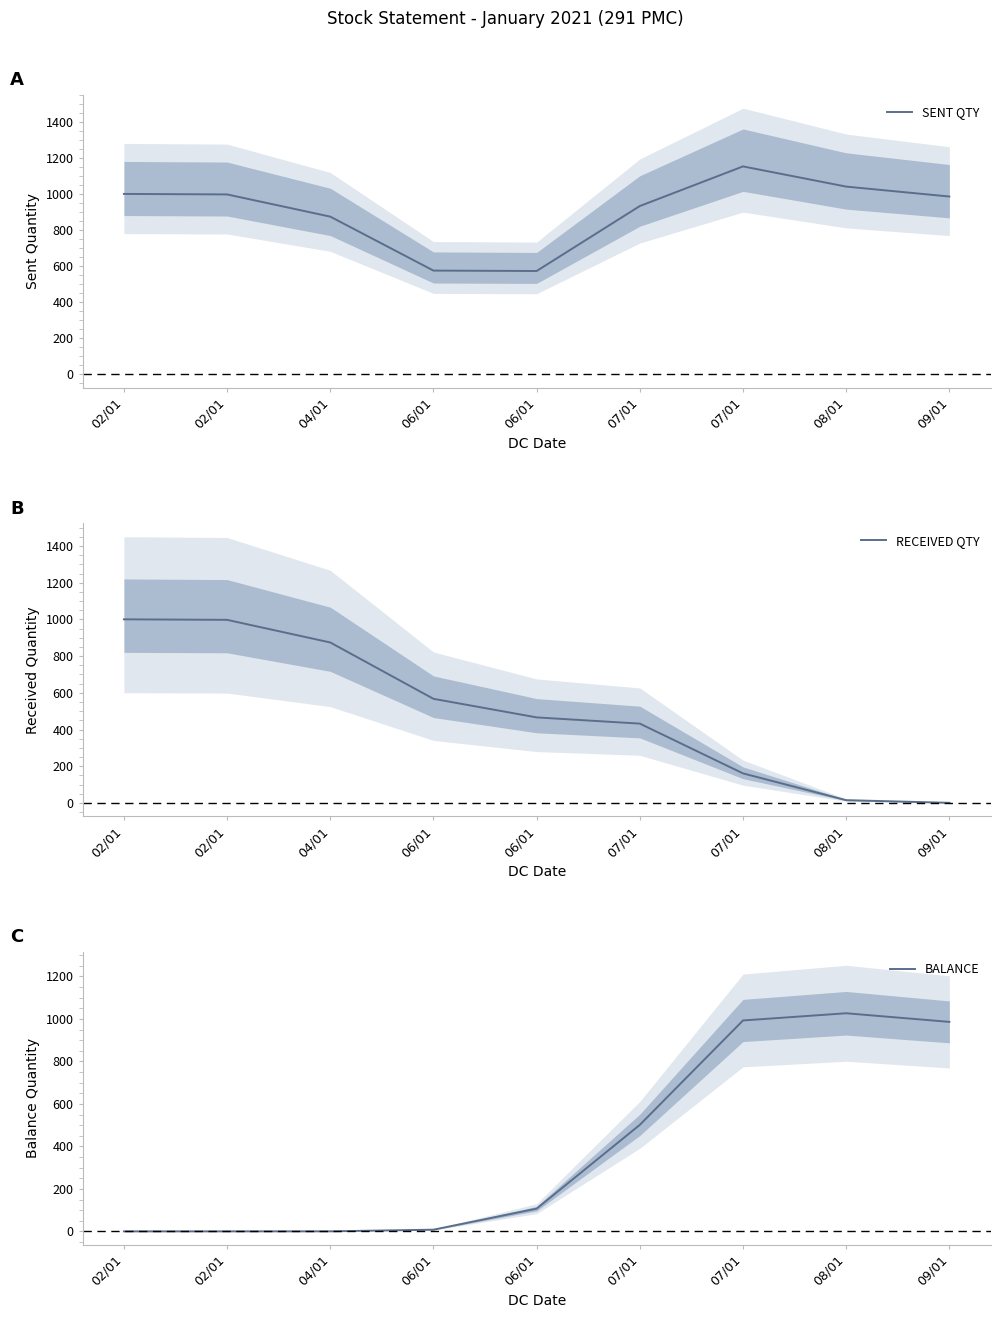

True or false: BALANCE and SENT QTY cross at least once.

False